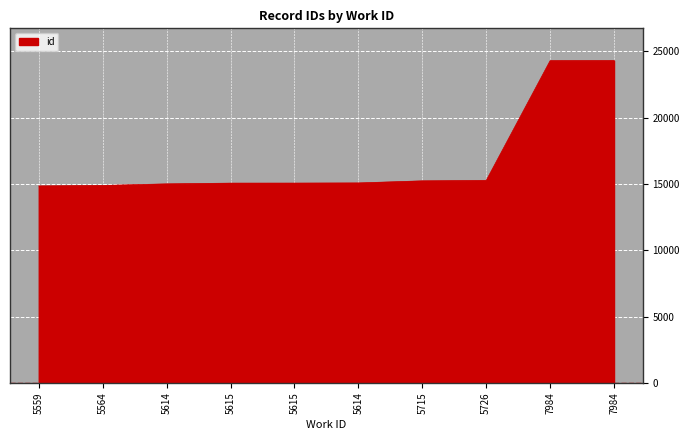

Which has a higher value, 5614 or 7984?

7984